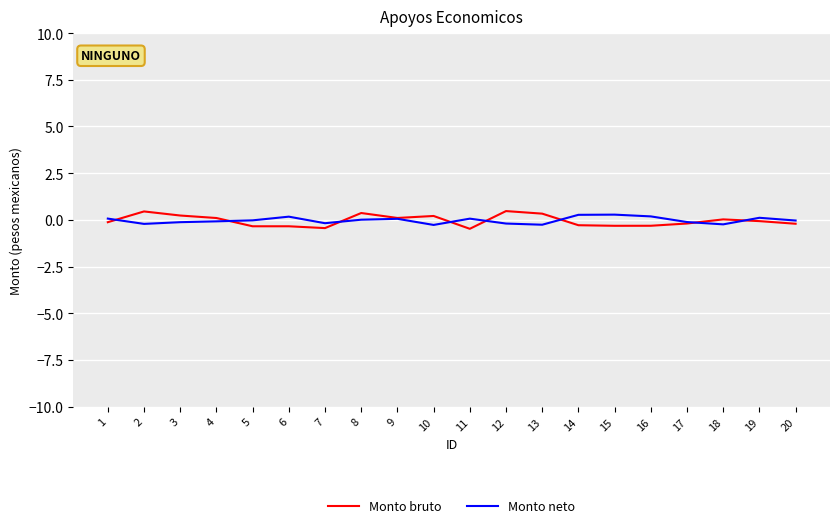

What is the minimum value shown in the chart?

-0.5